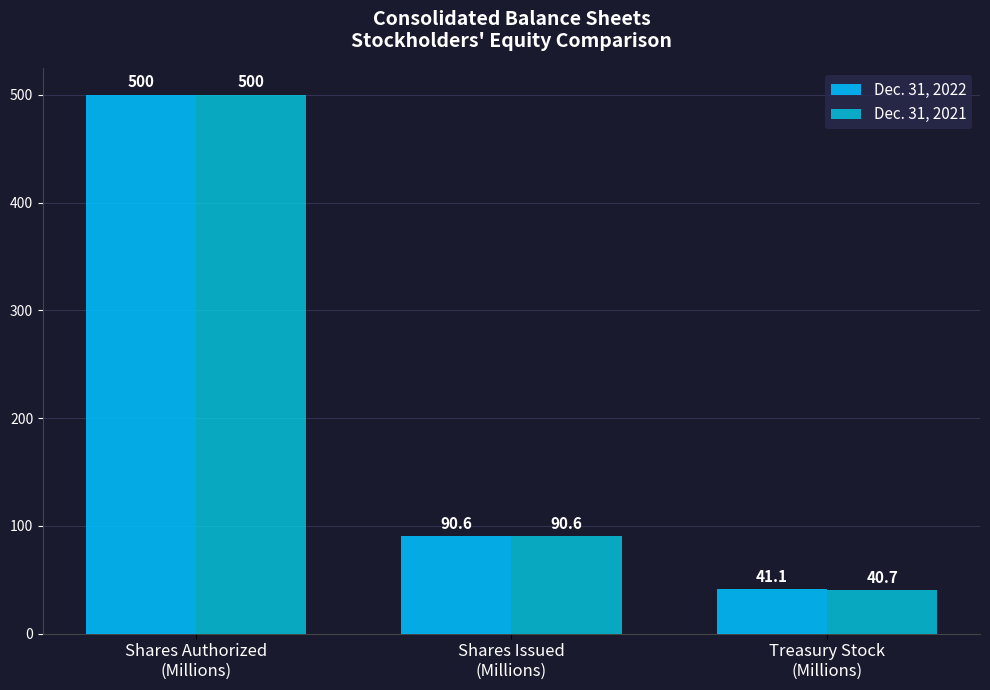

What are all the series names shown in the legend?

Dec. 31, 2022, Dec. 31, 2021